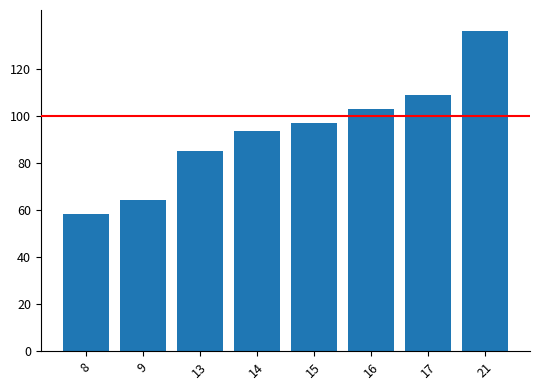

The value at 17 is 175.1. True or false?

False